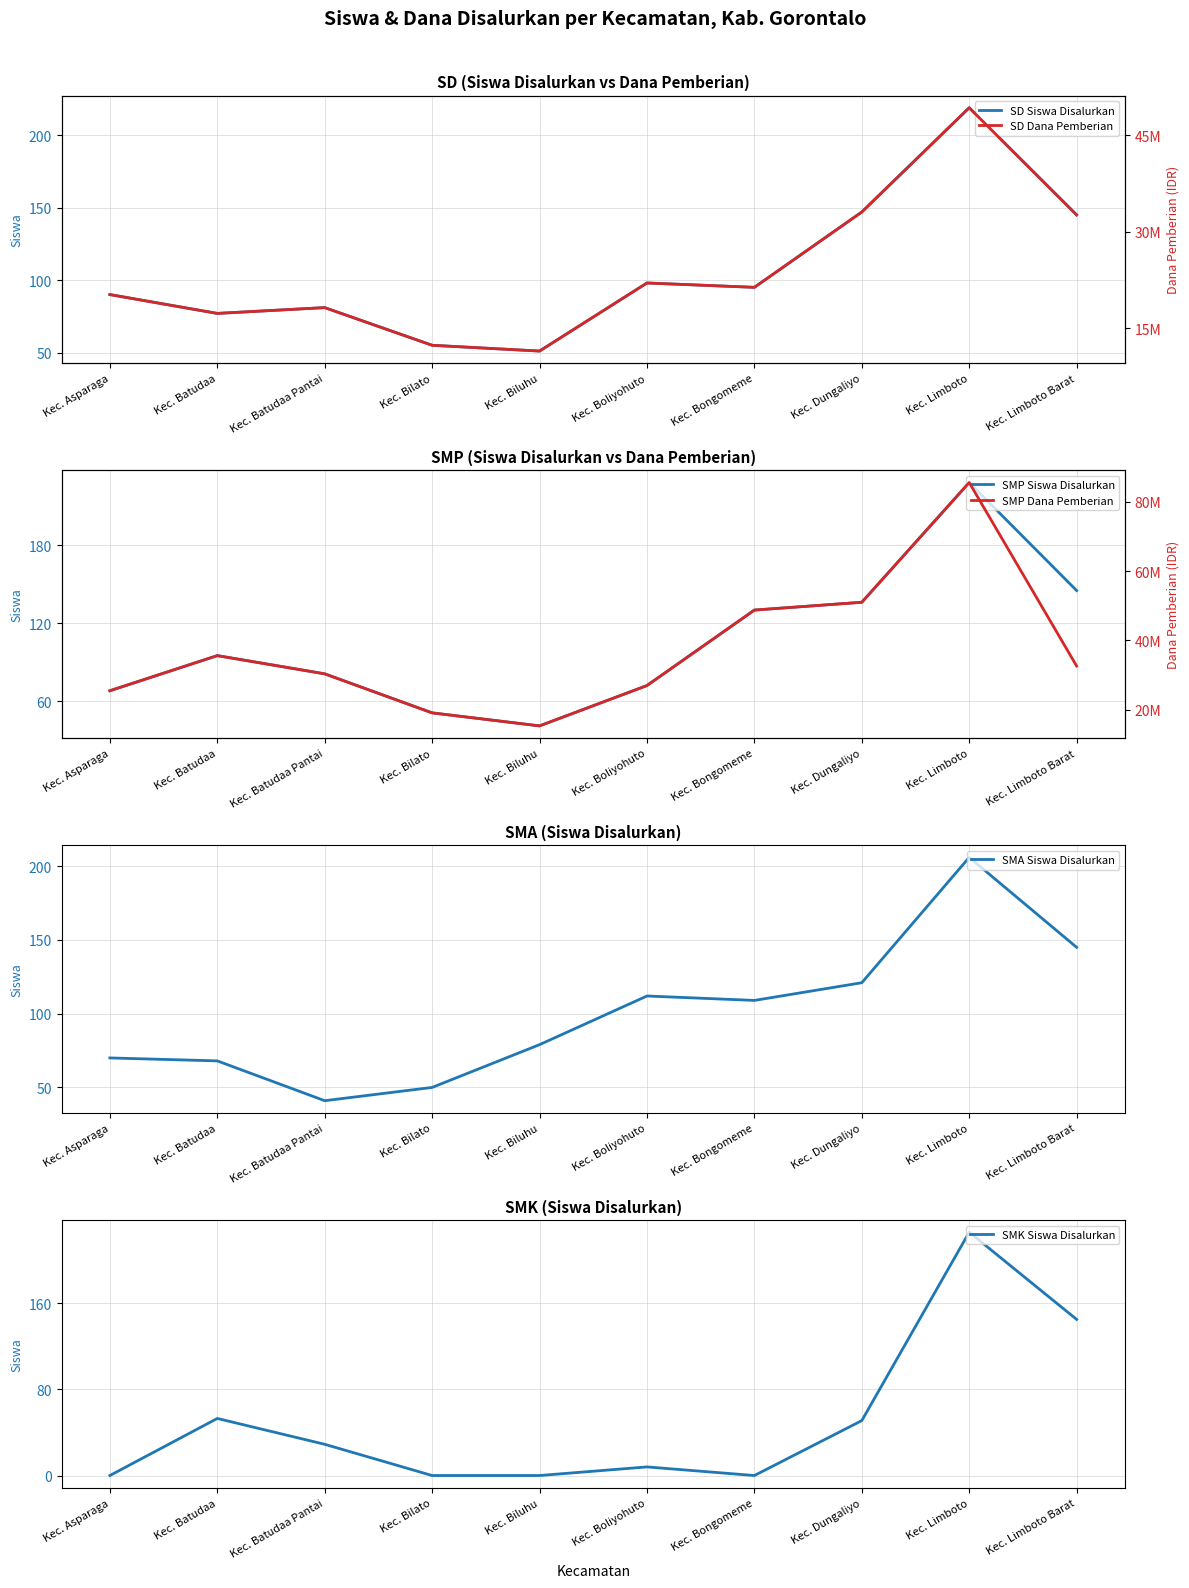

What is the label of the 1st point from the left?

Kec. Asparaga